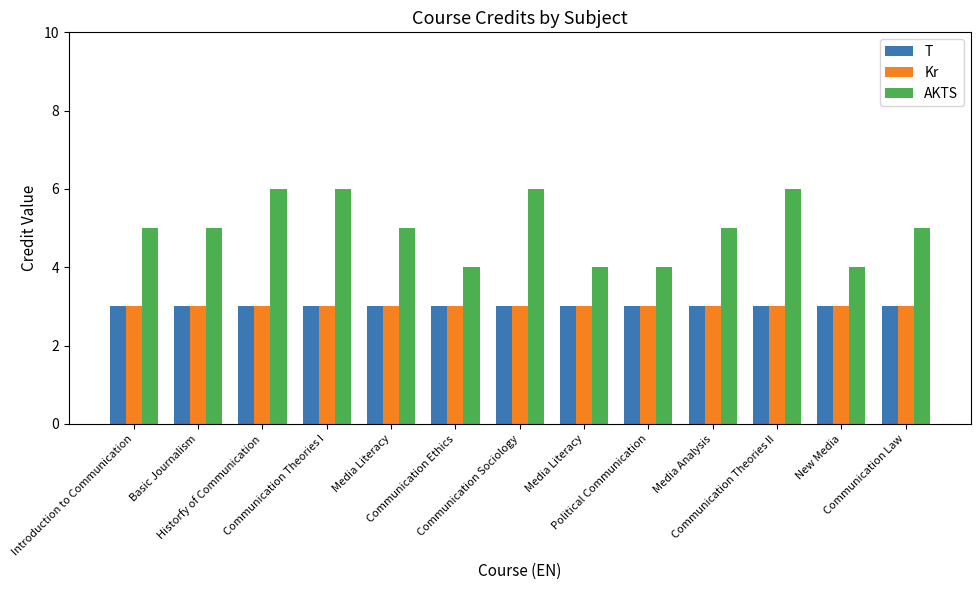

What is the minimum value for AKTS?

4